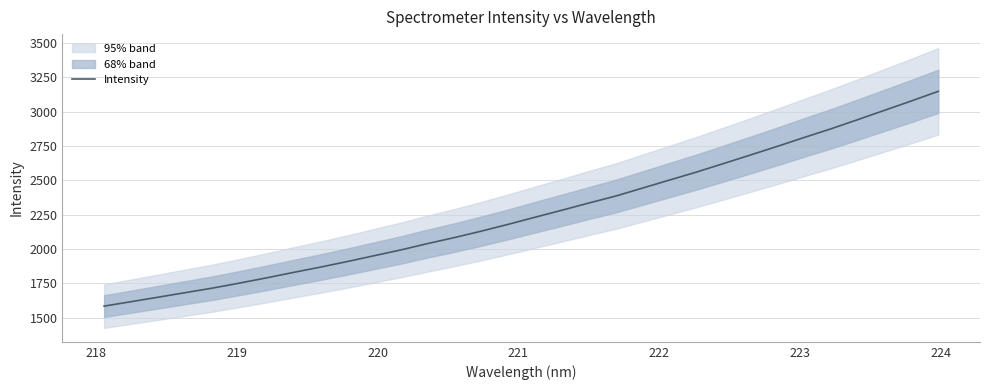

What is the greatest value displayed?

3147.5